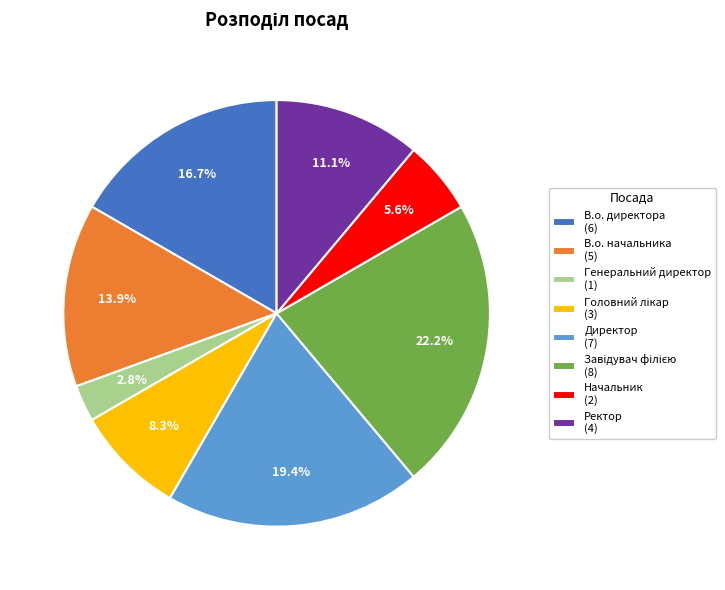

Which slice is the smallest?

Генеральний директор